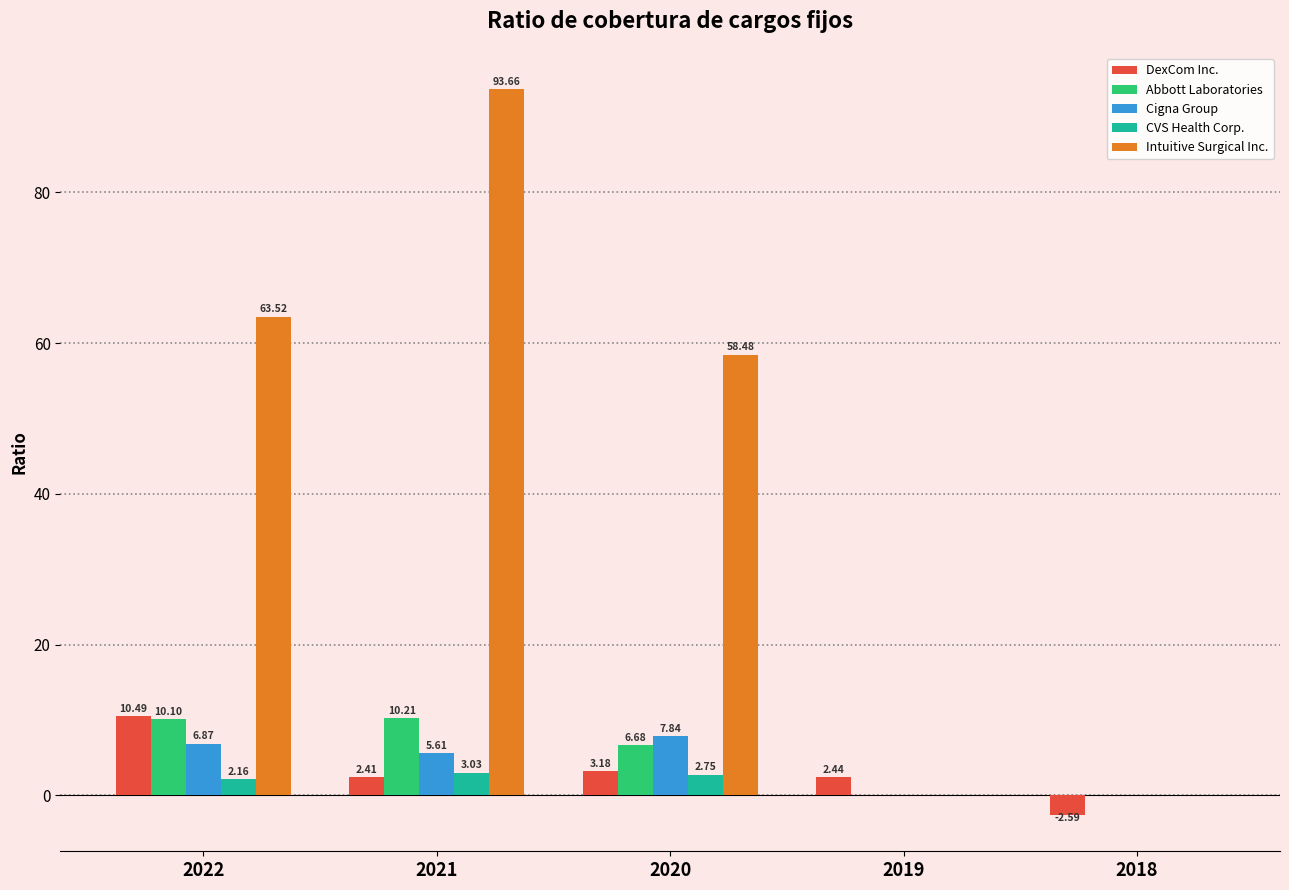

Which series has the largest total across all categories?

Intuitive Surgical Inc.